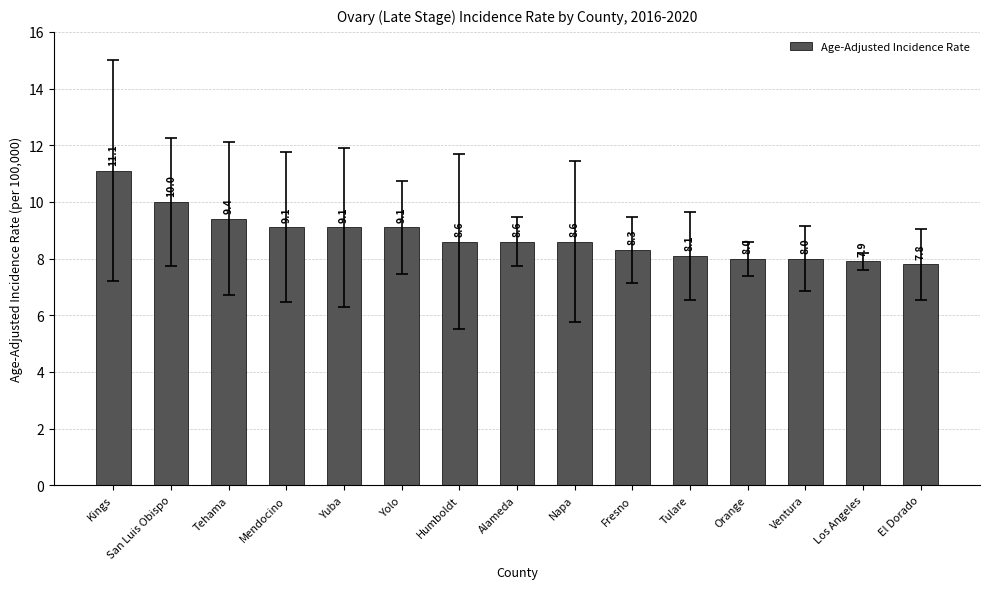

Does the chart contain stacked bars?

No